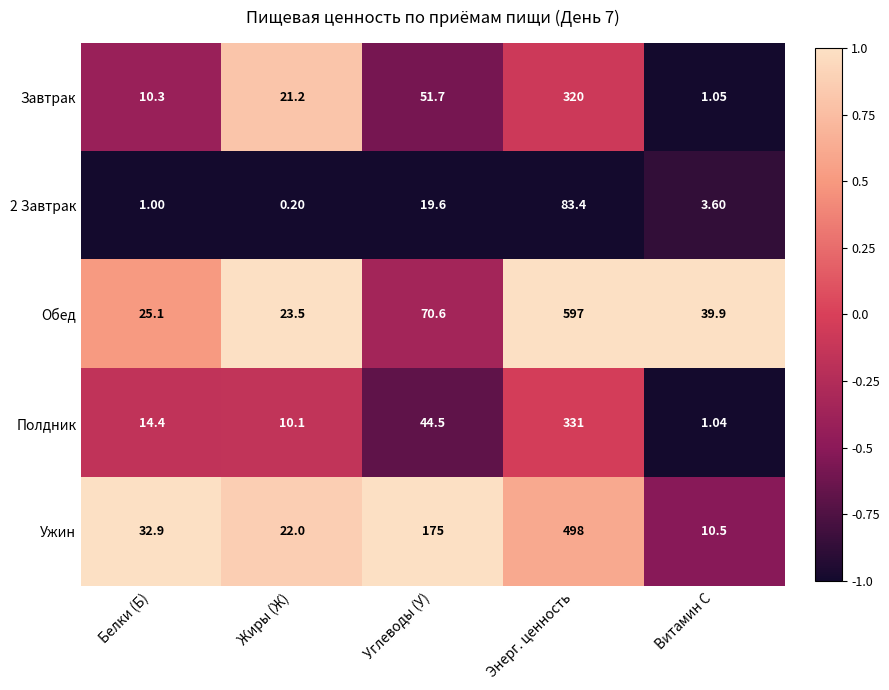

Between Углеводы (У) and Витамин С, which series saw the biggest shift?

Ужин